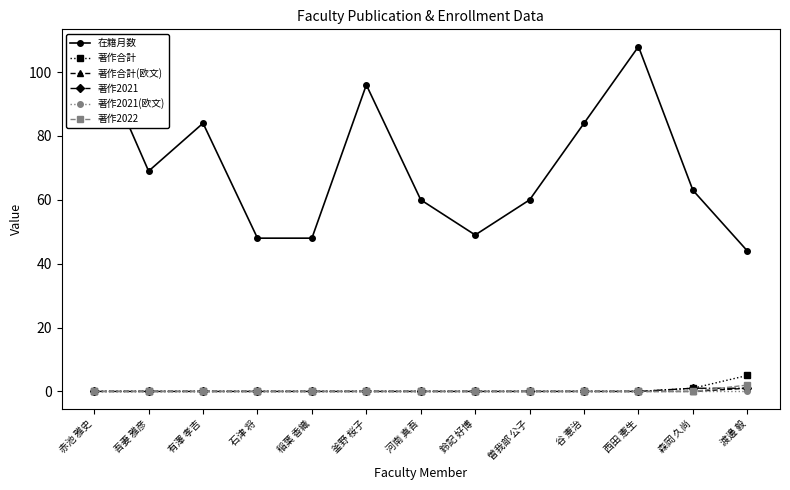

At which category is the sum across all series the highest?

赤池 雅史